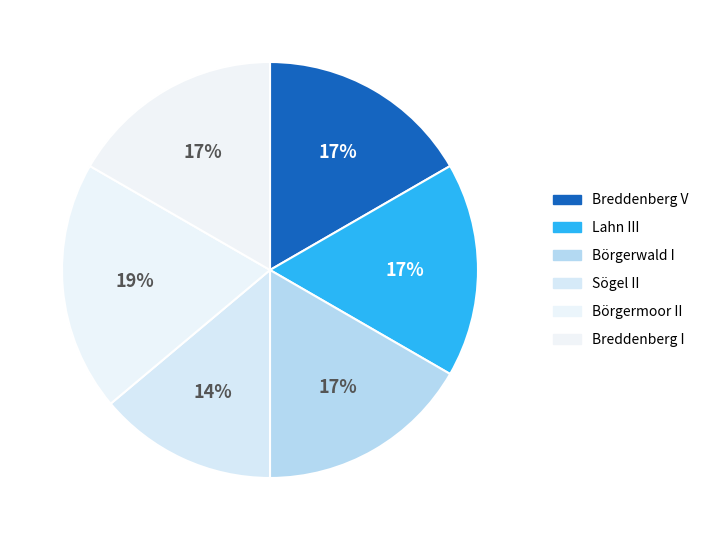

Do Breddenberg I and Lahn III together represent more than half of the pie?

No